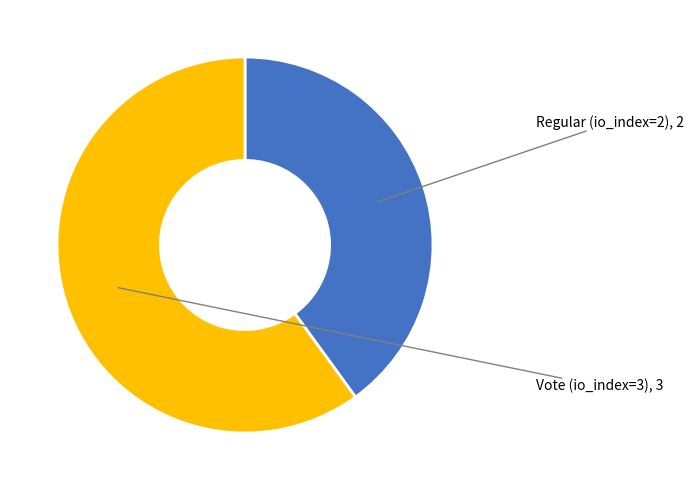

Does any single category account for the majority?

Yes